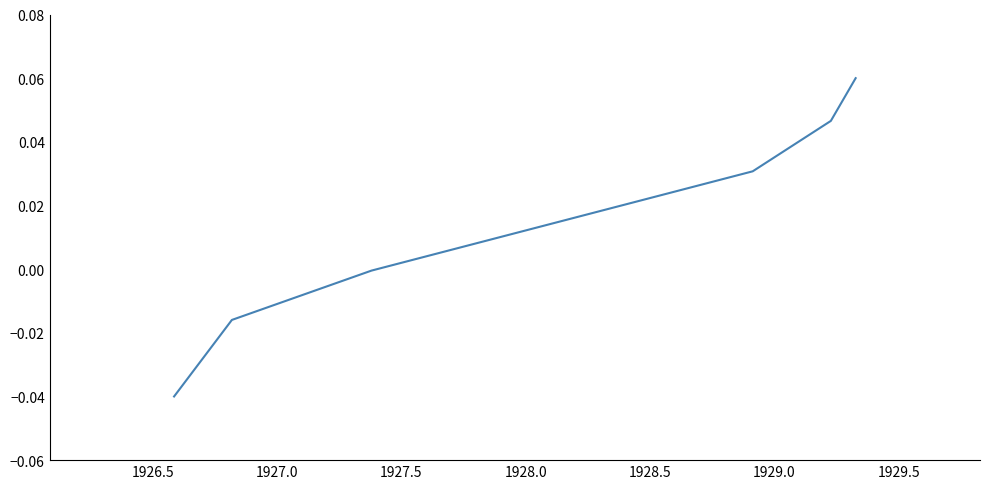

True or false: the data has more than 0 interior local peaks.

False